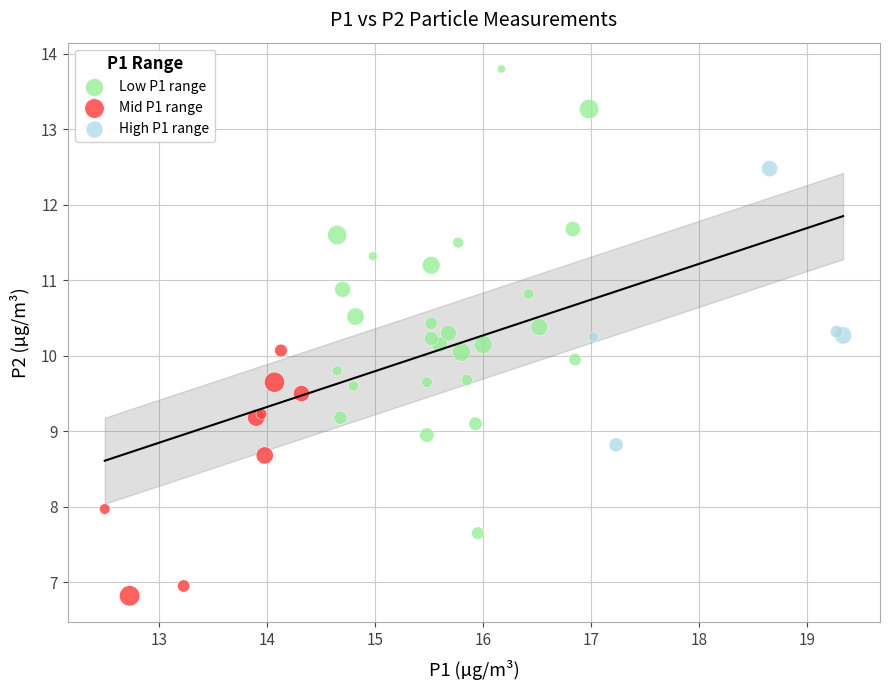

What are all the series names shown in the legend?

Low P1 range, Mid P1 range, High P1 range